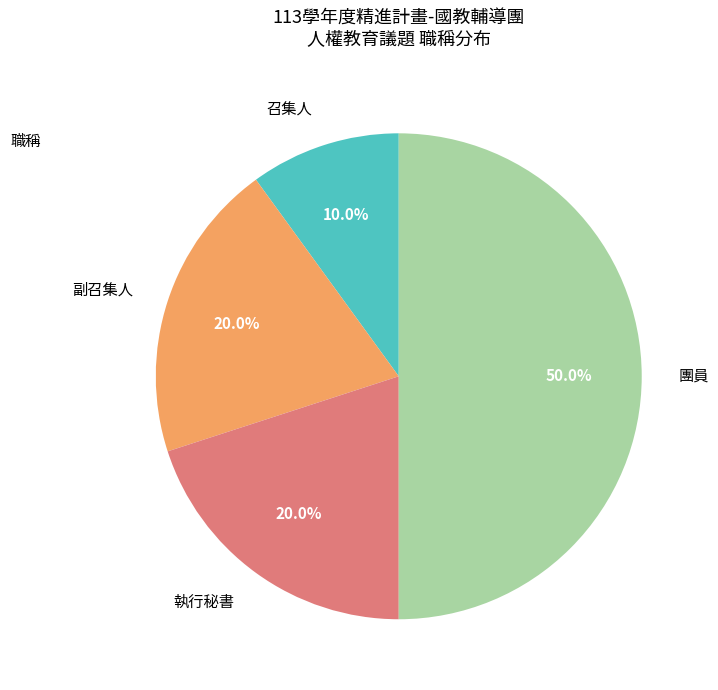

What is the ratio of the value at 團員 to the value at 副召集人?

2.5